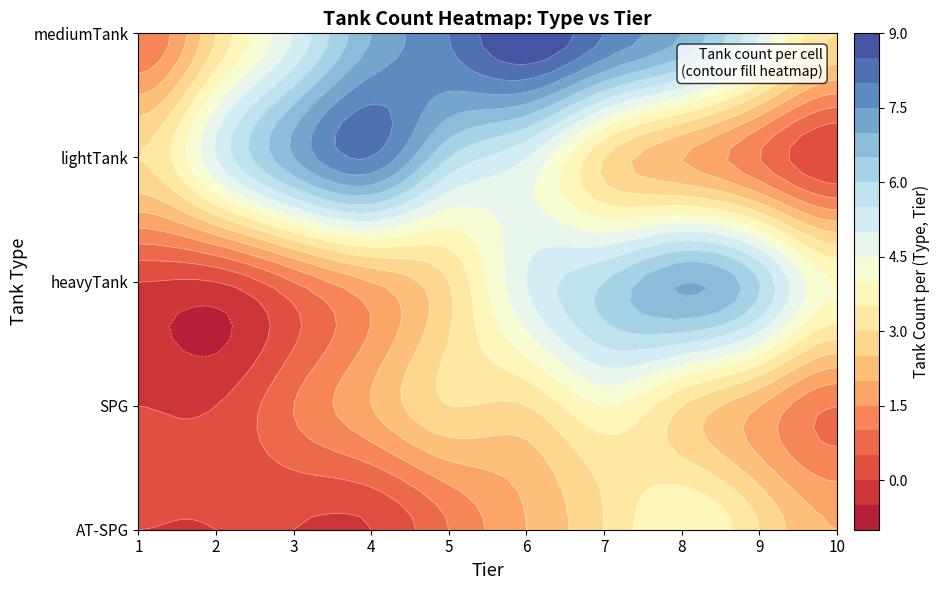

How many data points in mediumTank are above 7?

3